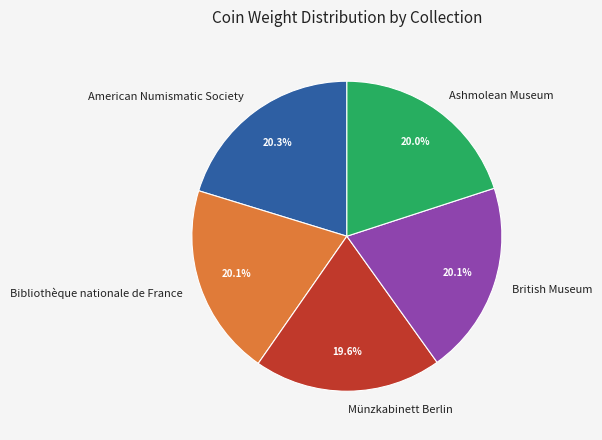

Approximately how many times larger is the value at British Museum compared to Münzkabinett Berlin?

1.0